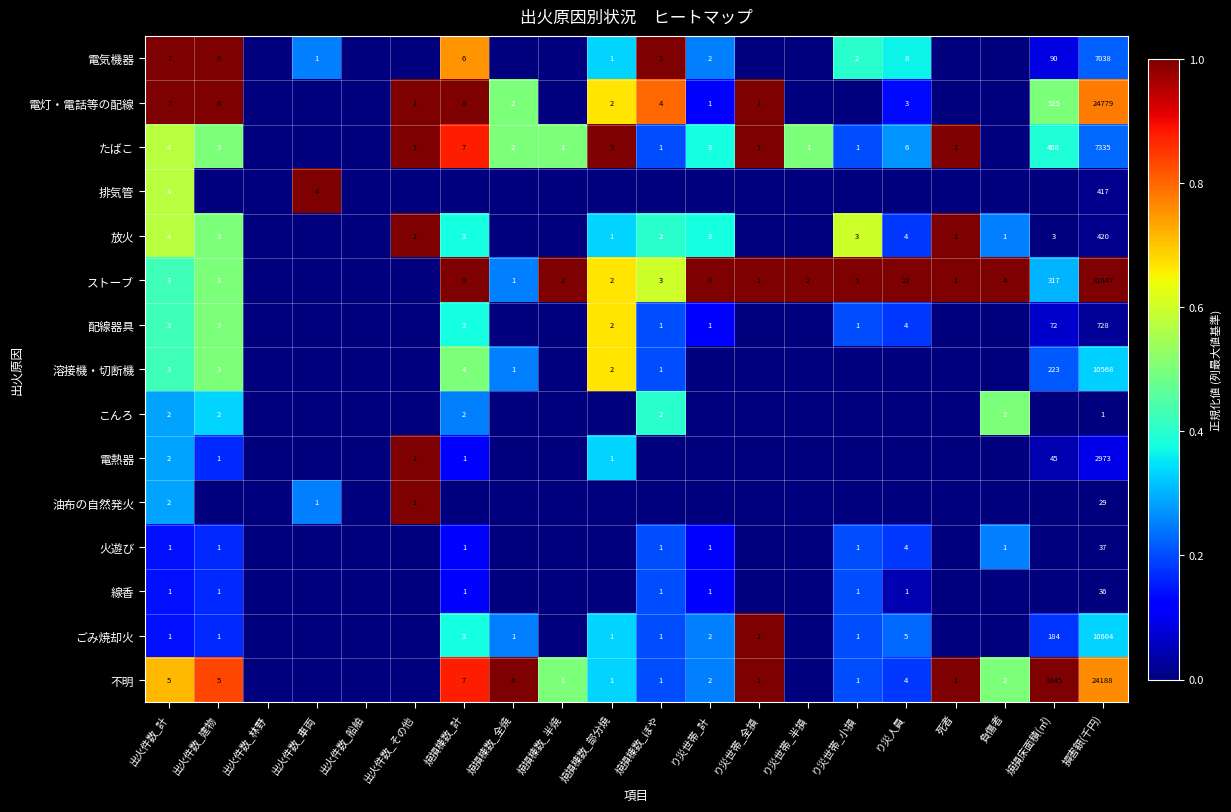

Between り災世帯_半損 and り災人員, which is larger?

り災人員